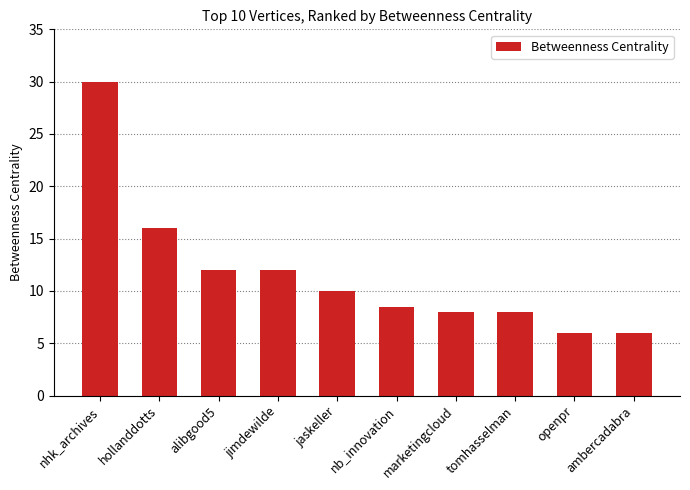

Which label corresponds to the largest value in the chart?

nhk_archives